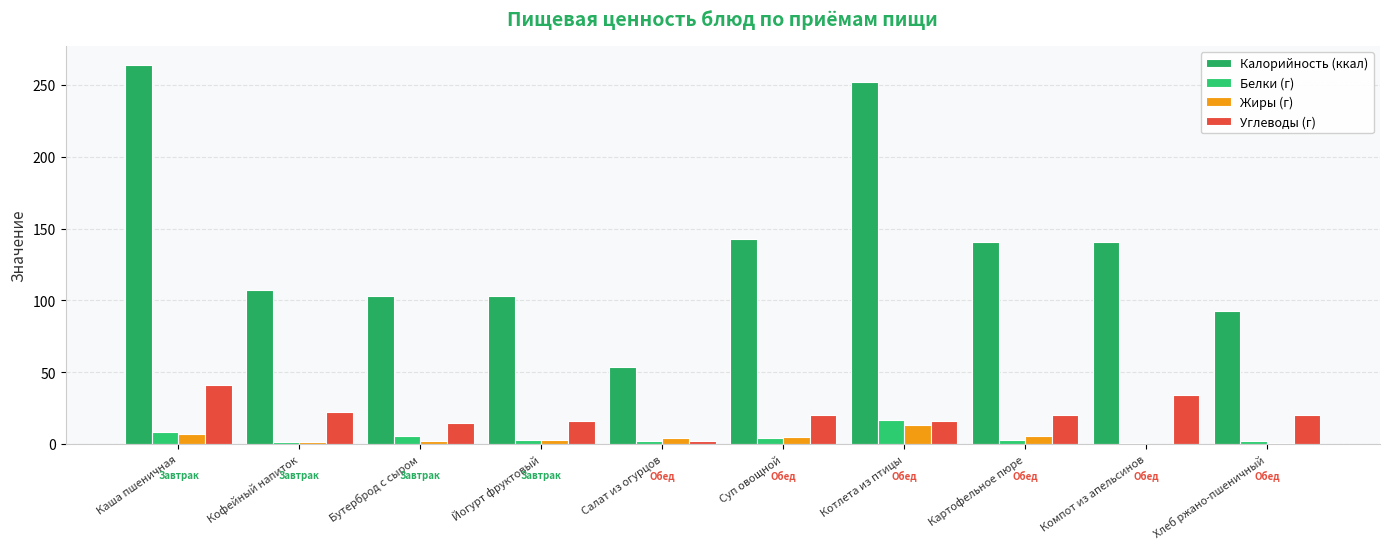

What is the value of the Белки (г) bar at the 1st from the left?

8.5